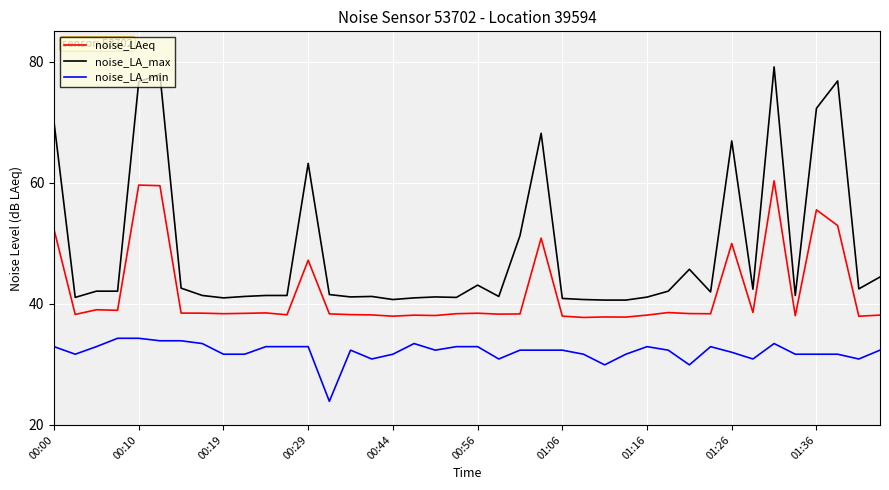

What is the lowest value of the noise_LA_min series?

23.9